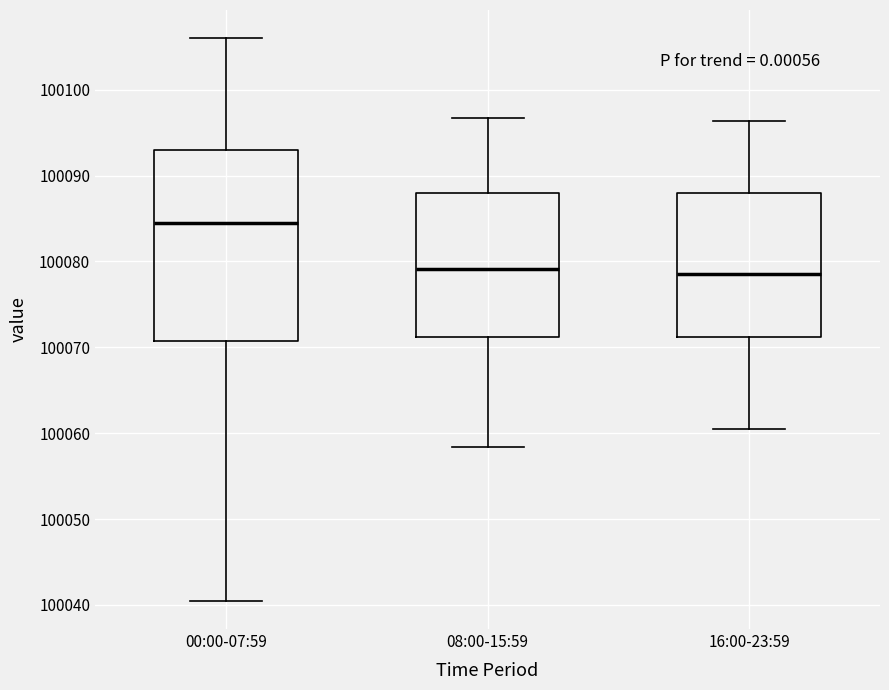

Reading left to right, transcribe this box plot: for each box, give where its median line is, the range the box spans, and where its two whiskers end, as read against the y-axis. The values are not printed on the chart, so give them approximately, as read against the axis.

00:00-07:59: median 100084, box 100071 to 100093, whiskers 100040 to 100106
08:00-15:59: median 100079, box 100071 to 100088, whiskers 100058 to 100097
16:00-23:59: median 100079, box 100071 to 100088, whiskers 100061 to 100096